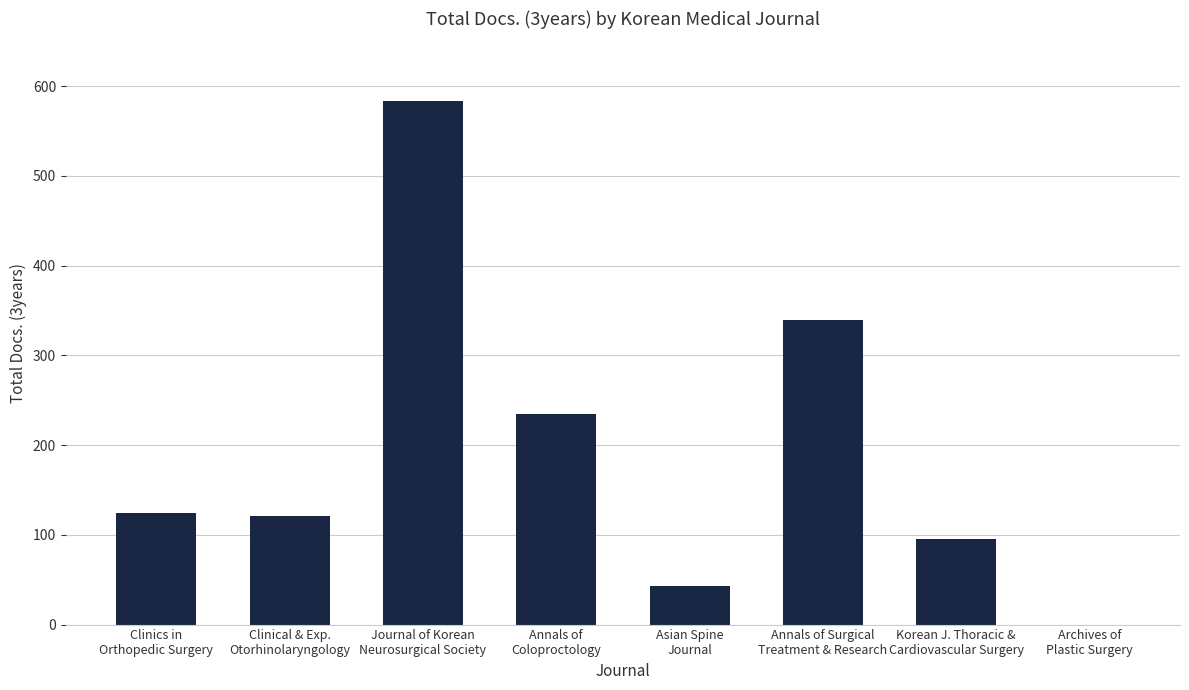

What is the average value?

193